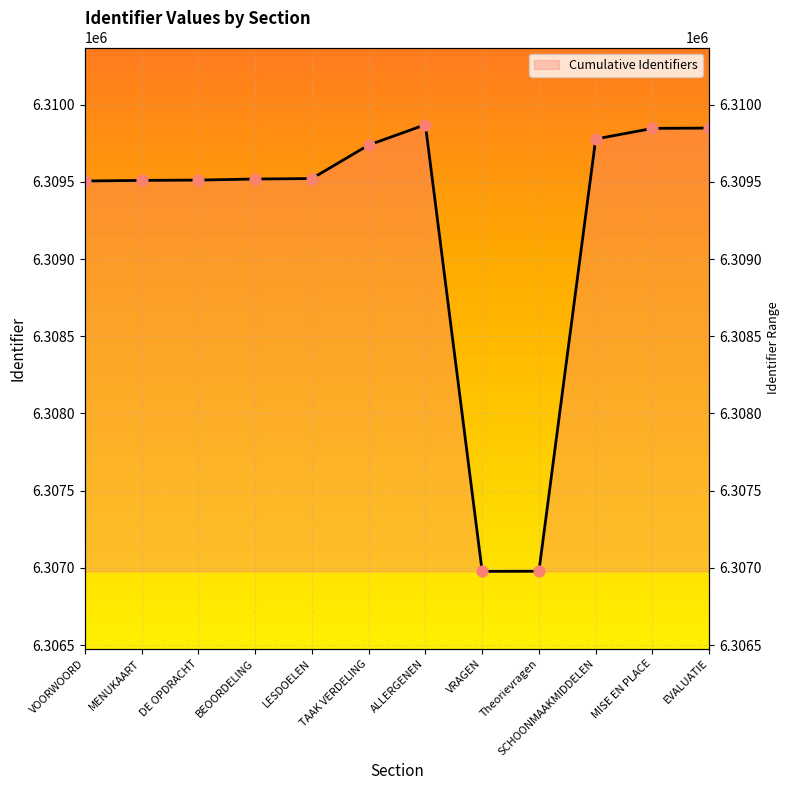

Which has a higher value, VRAGEN or TAAK VERDELING?

TAAK VERDELING